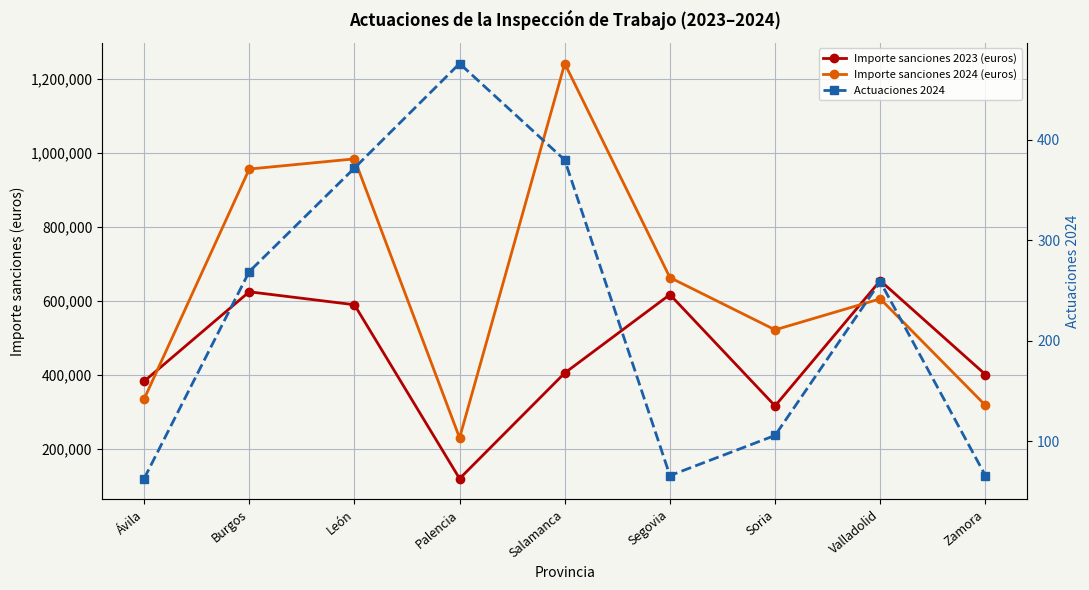

Is it true that Importe sanciones 2024 (euros) equals 625337.7 at Burgos?

False